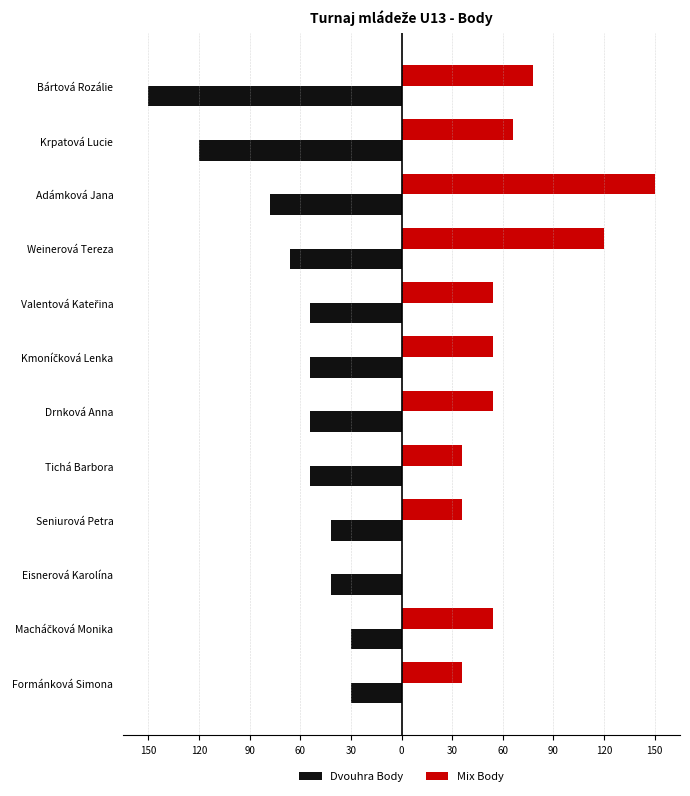

How many bars are there in each group?

2